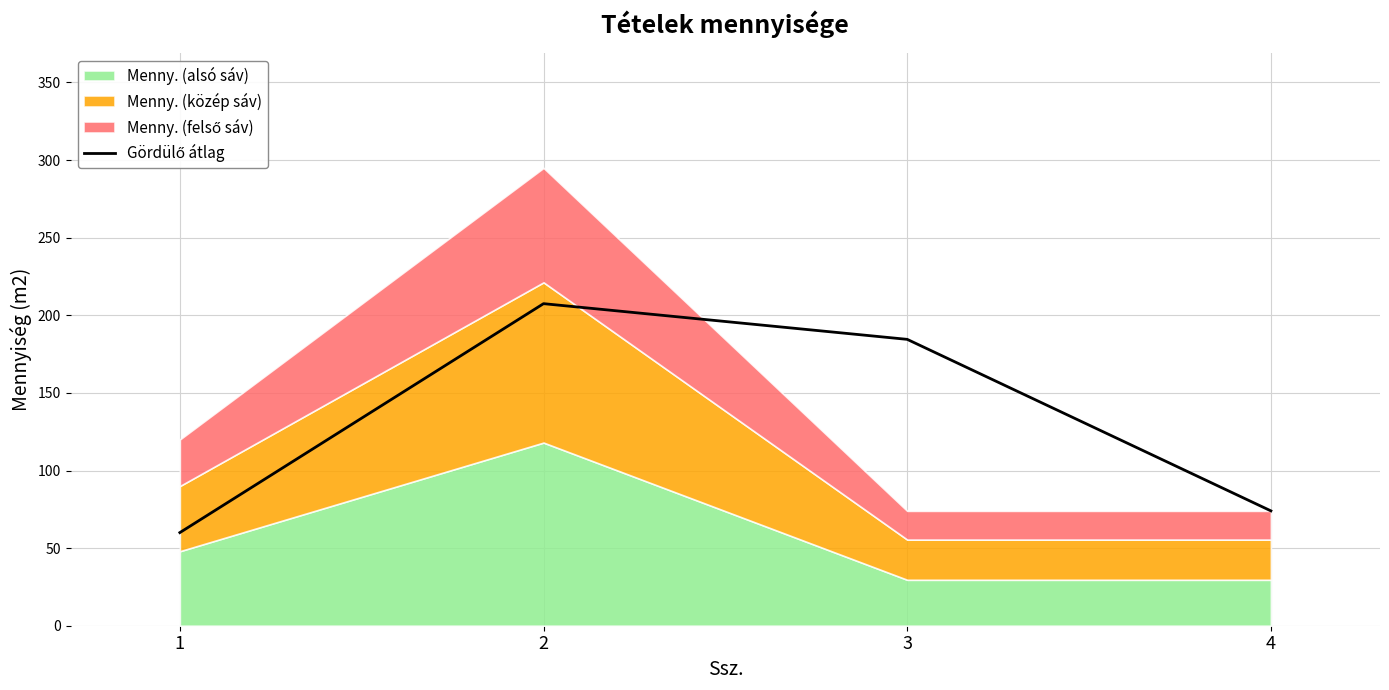

What is the change in value from 3 to 4?

-110.5